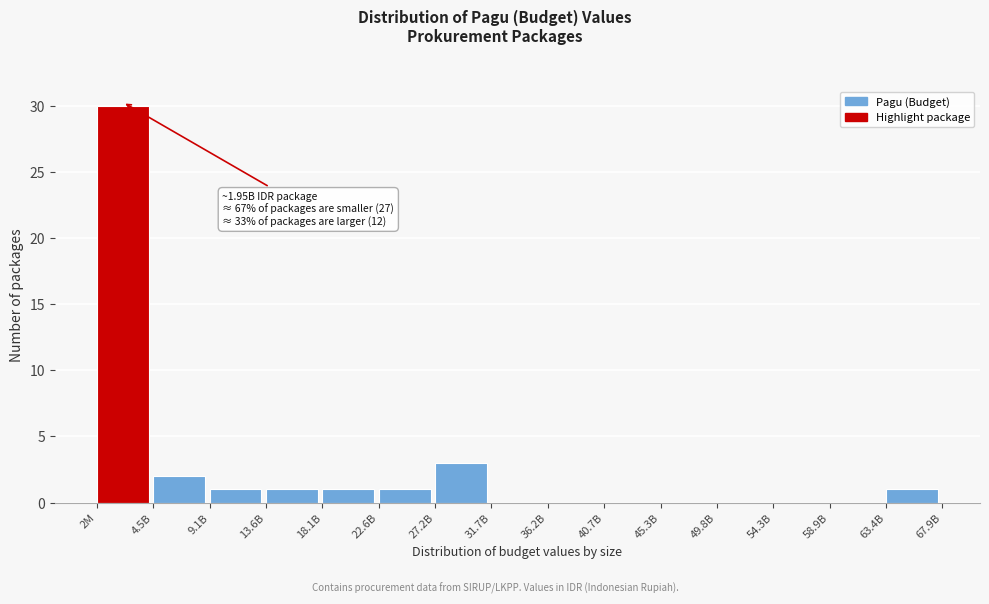

Reading left to right, transcribe all the data shown in this chart.

2M=30	4.5B=2	9.1B=1	13.6B=1	18.1B=1	22.6B=1	27.2B=3	31.7B=0	36.2B=0	40.7B=0	45.3B=0	49.8B=0	54.3B=0	58.9B=0	63.4B=1